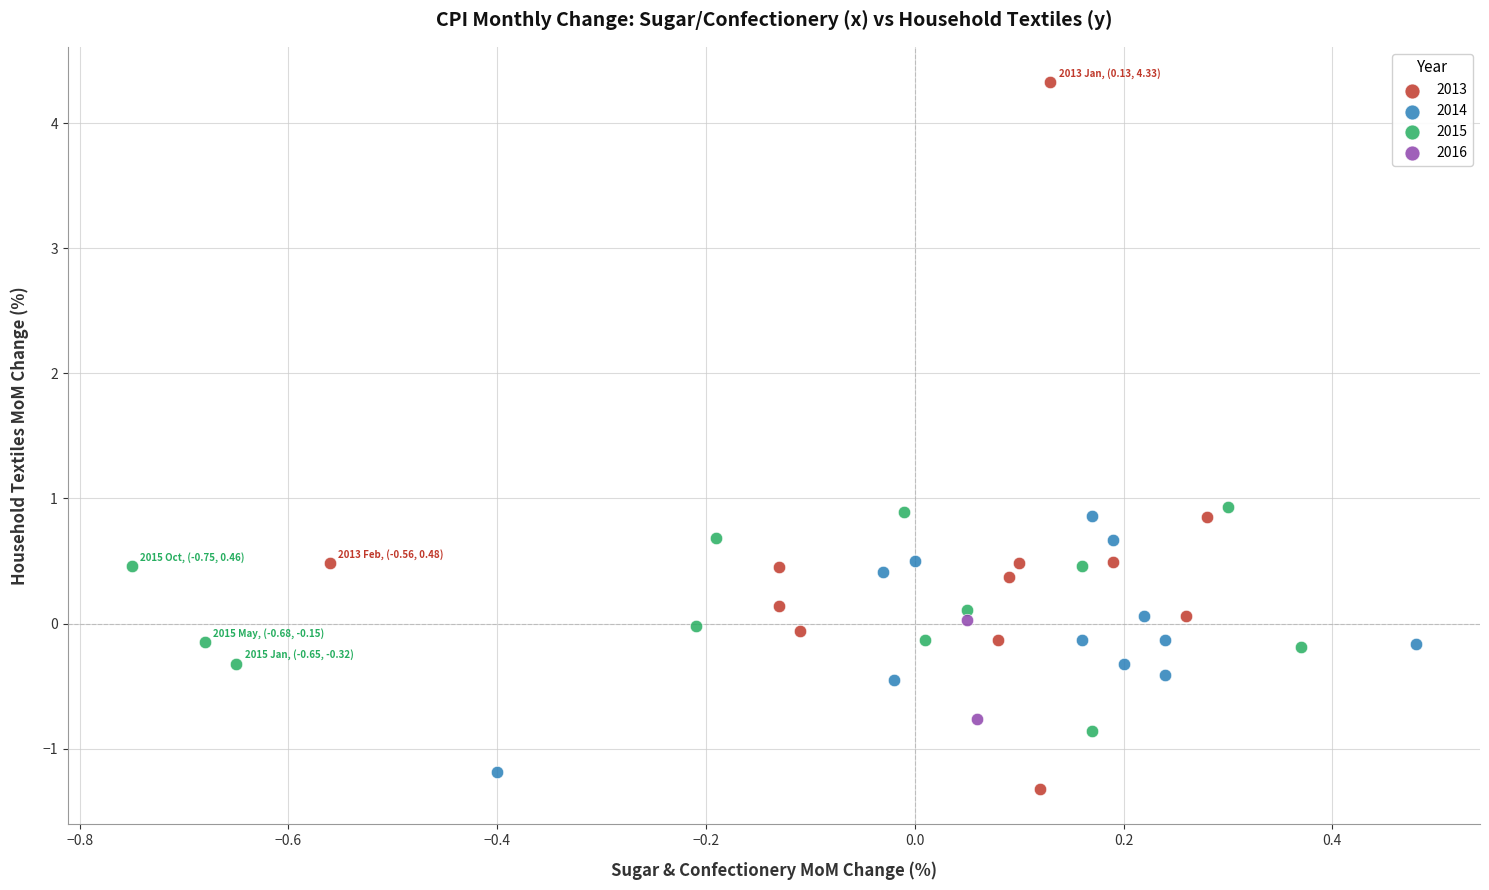

What are all the series names shown in the legend?

2013, 2014, 2015, 2016